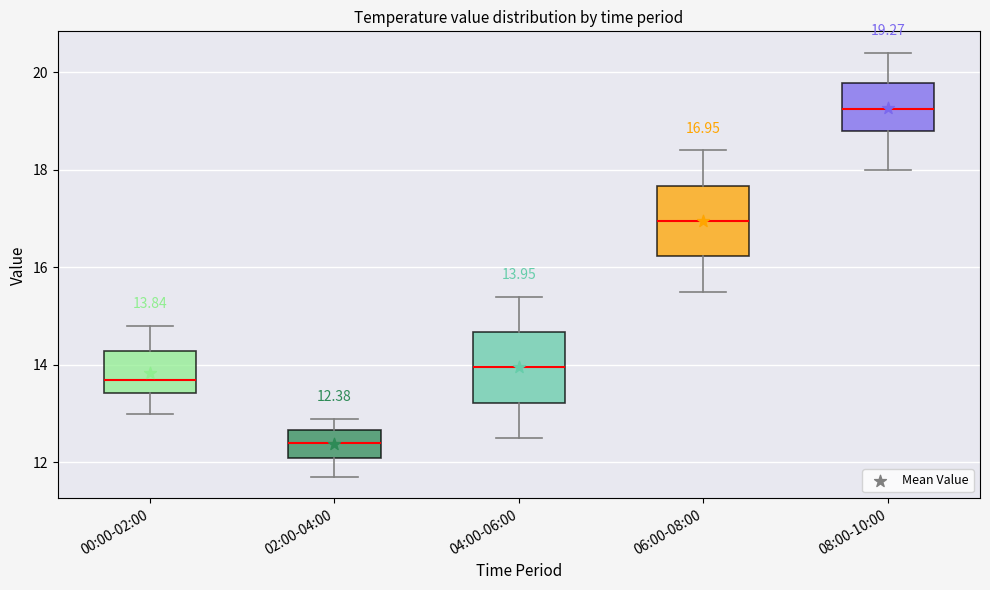

Which box's median line is the lowest?

02:00-04:00